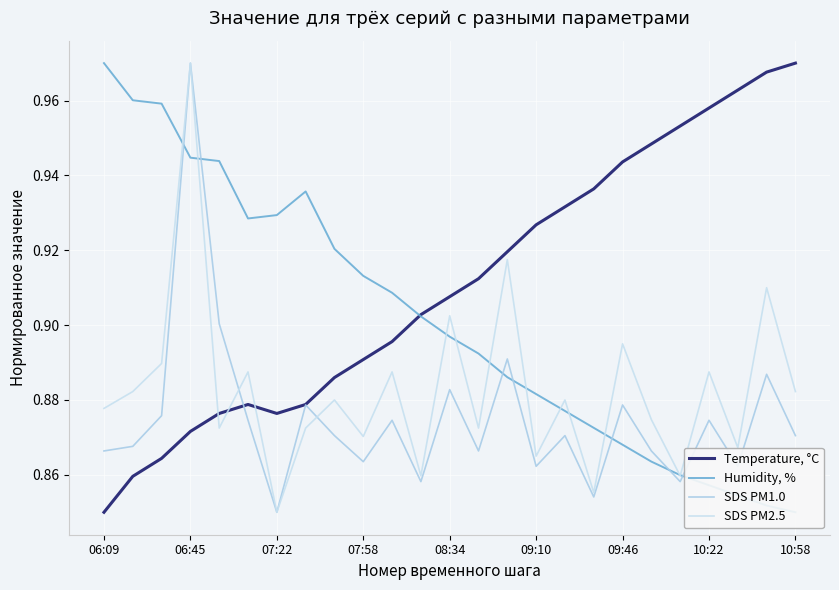

Rank the series by their average value, from highest to lowest.

Temperature, °C, Humidity, %, SDS PM2.5, SDS PM1.0